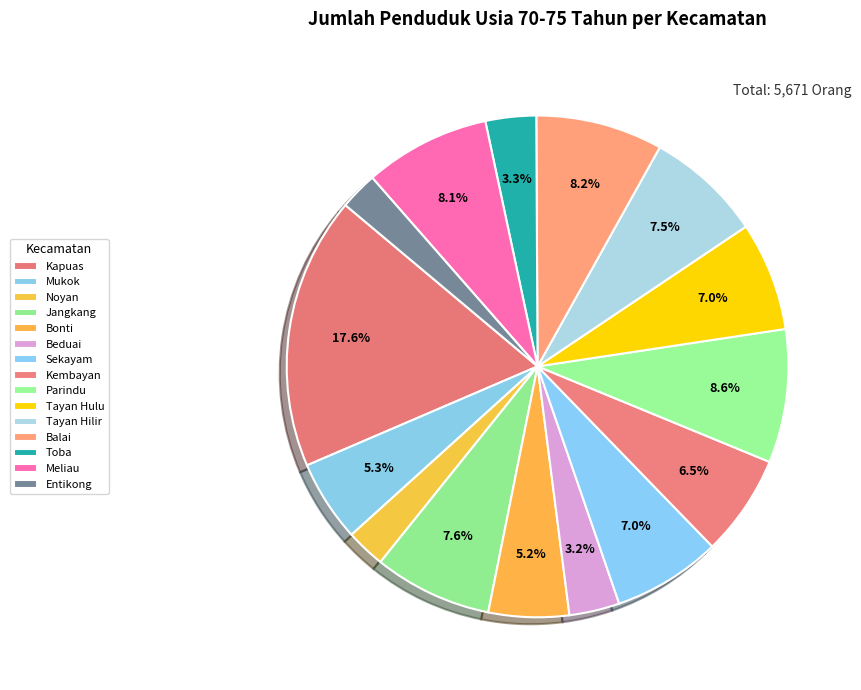

What portion of the pie excludes Balai?

91.8%